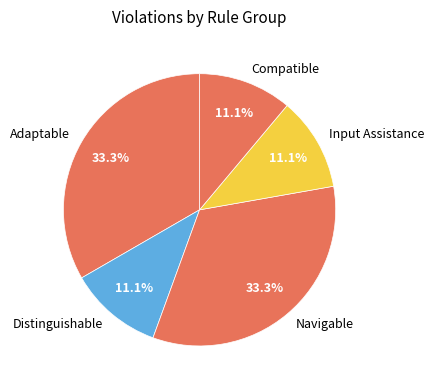

How many segments does this pie chart have?

5